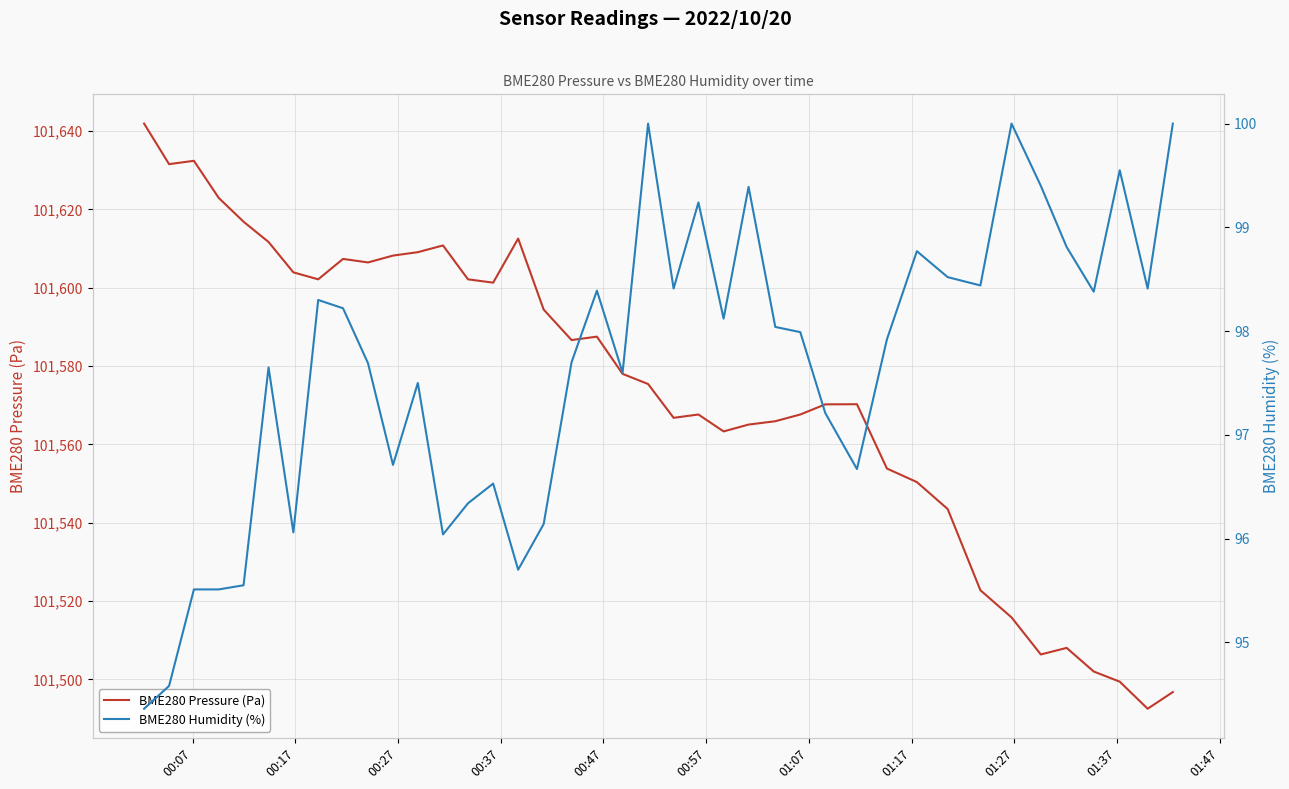

What is the highest value of the BME280 Pressure (Pa) series?

101641.9